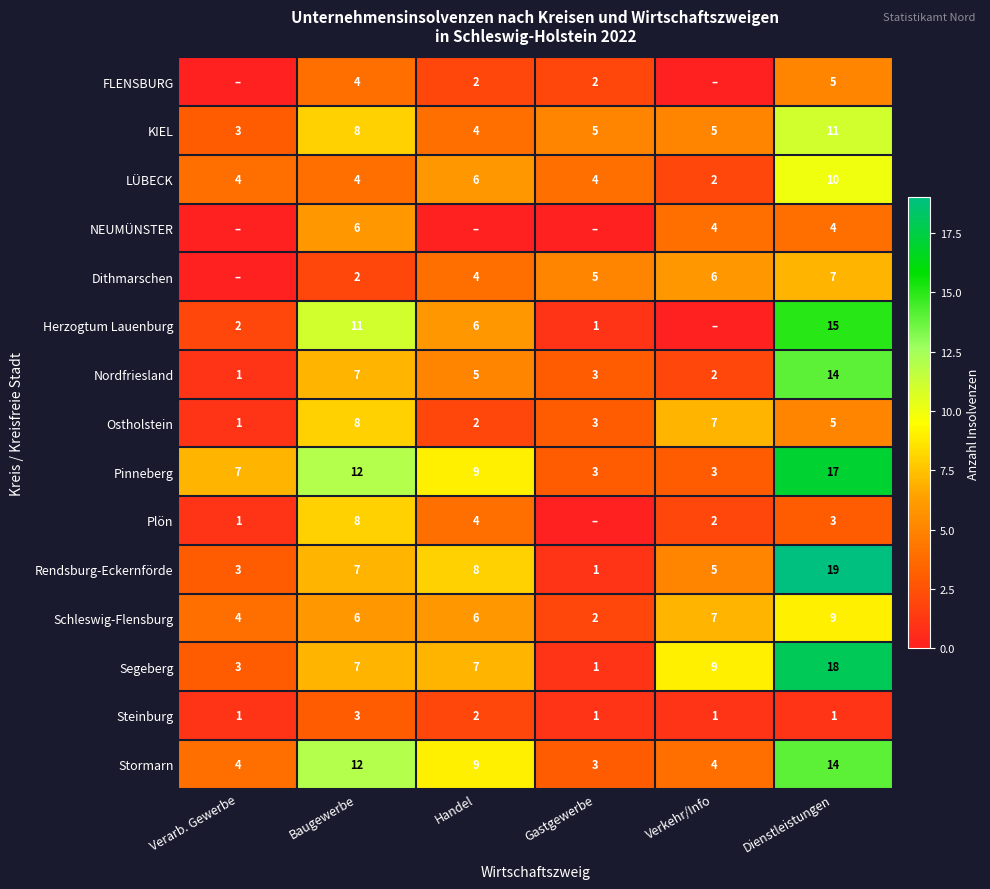

What is the total value across all series at Dienstleistungen?

152